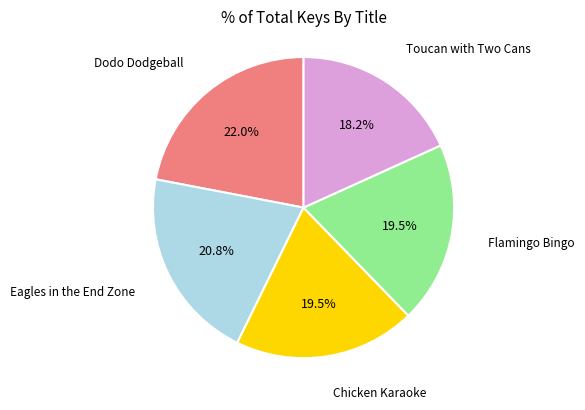

Is there a majority slice in this chart?

No